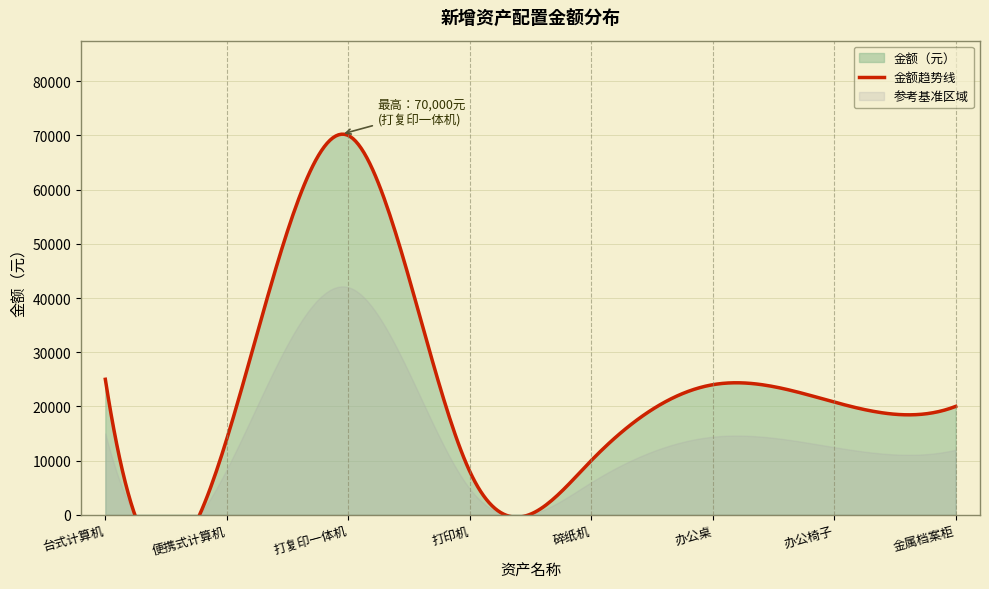

Which category has the highest value across all series?

打复印一体机